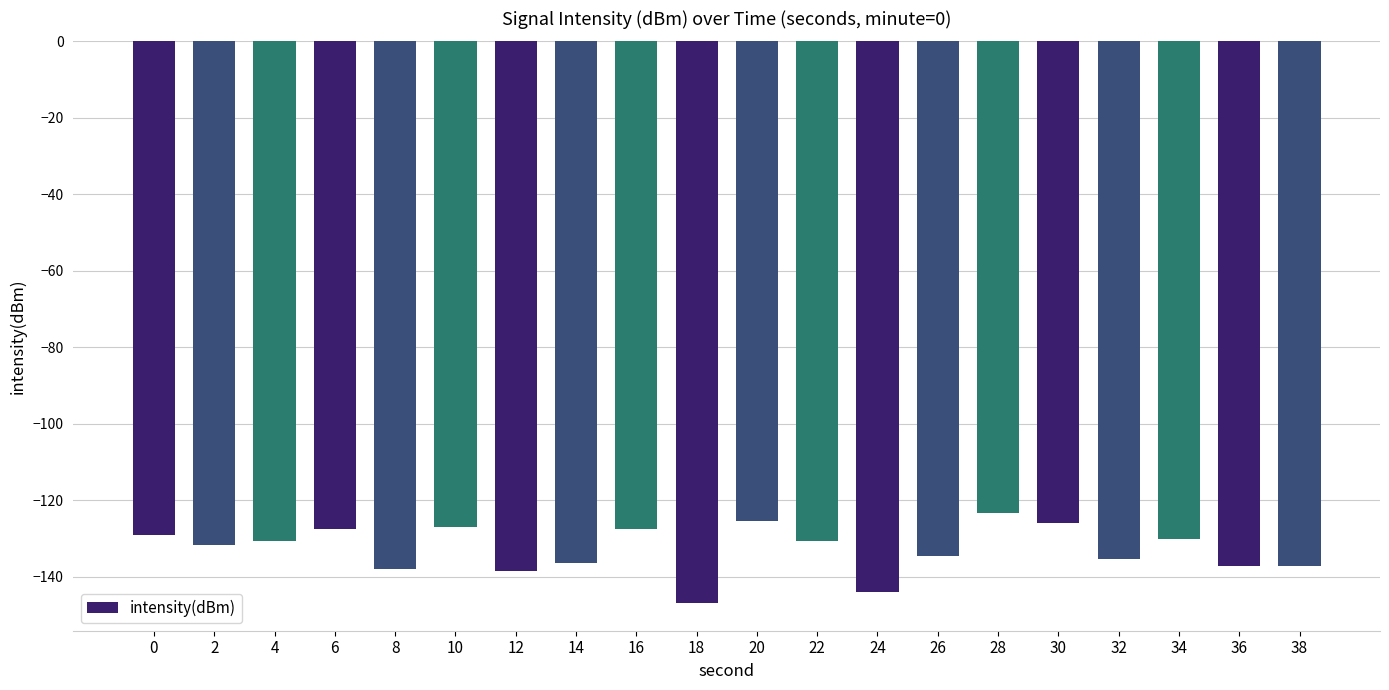

What is the sum of all values?

-2657.3